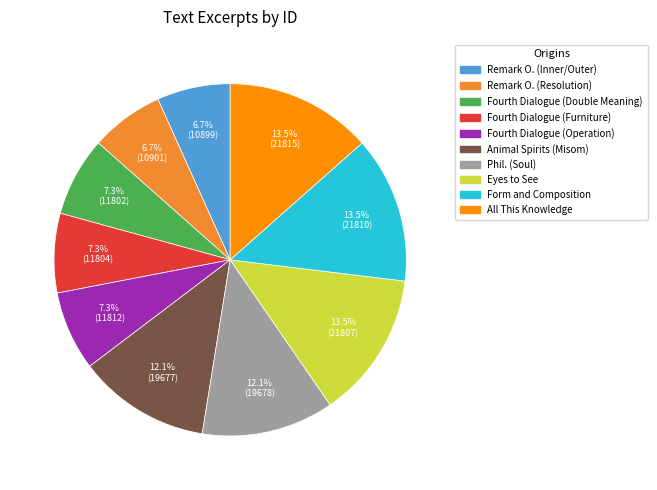

Does Fourth Dialogue (Operation) represent more than half of the total?

No